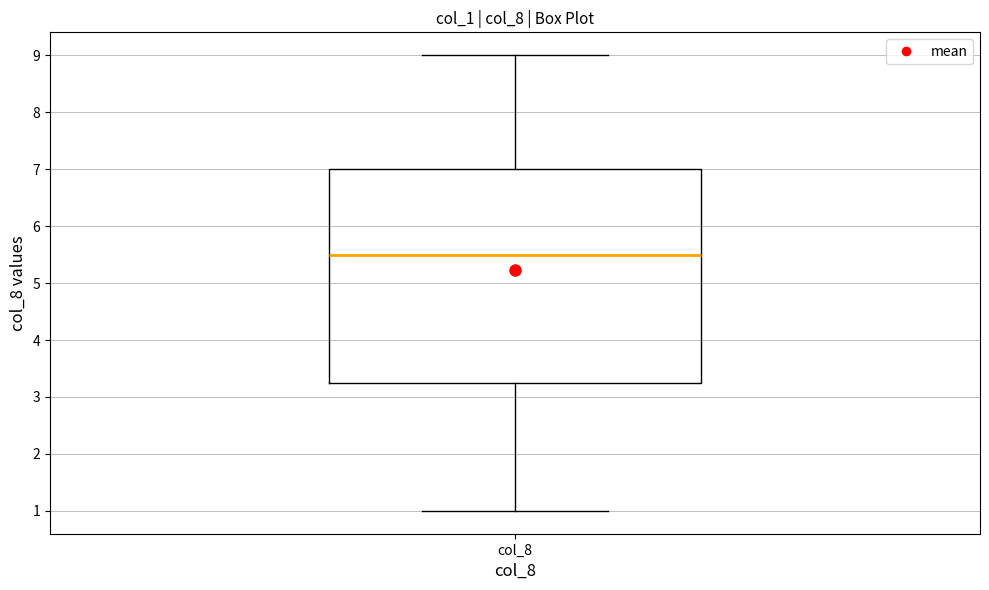

Read this box plot against the y-axis: the position of the median line, the range covered by the box, and the ends of both whiskers. The values are not printed on the chart, so give them approximately, as read against the axis.

median 5.5, box 3.3 to 7.0, whiskers 1.0 to 9.0